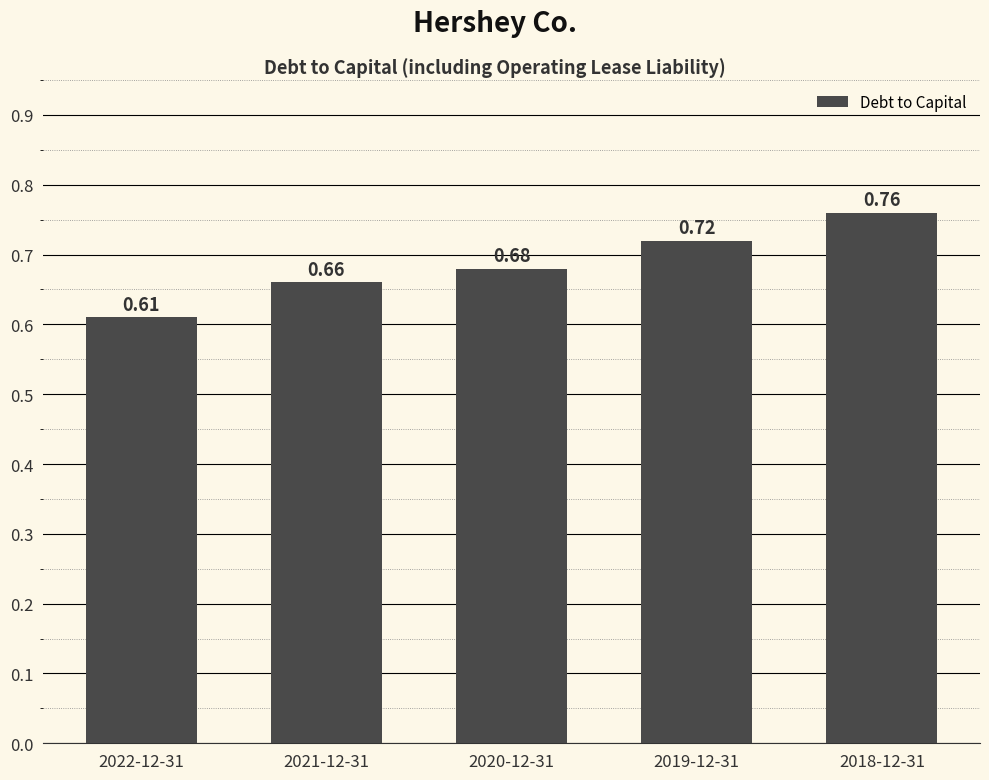

What is the sum of the values at 2018-12-31 and 2022-12-31?

1.4